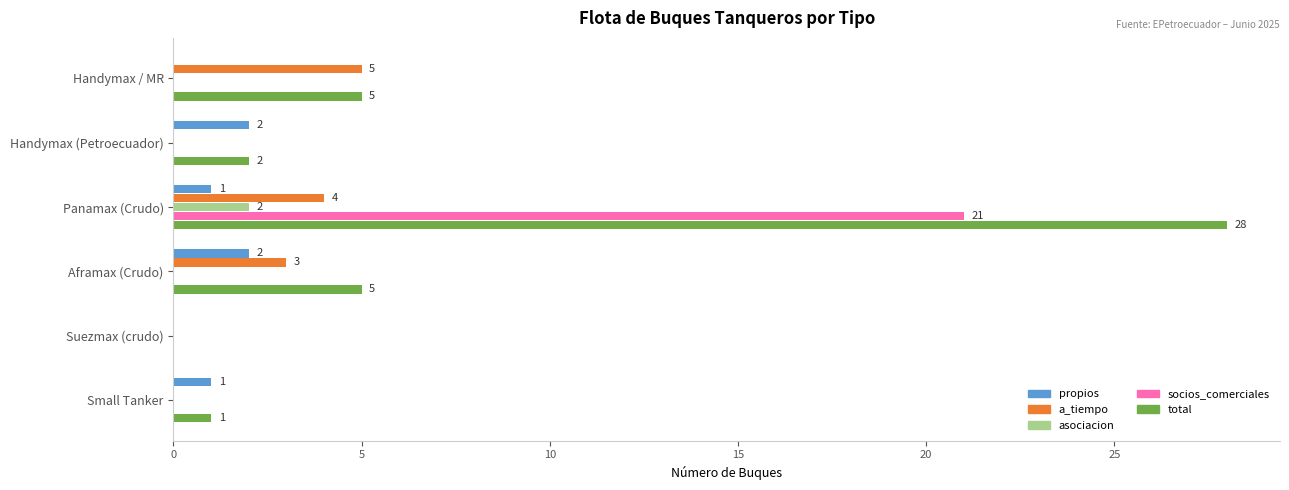

Between Handymax / MR and Small Tanker, which series saw the biggest shift?

a_tiempo